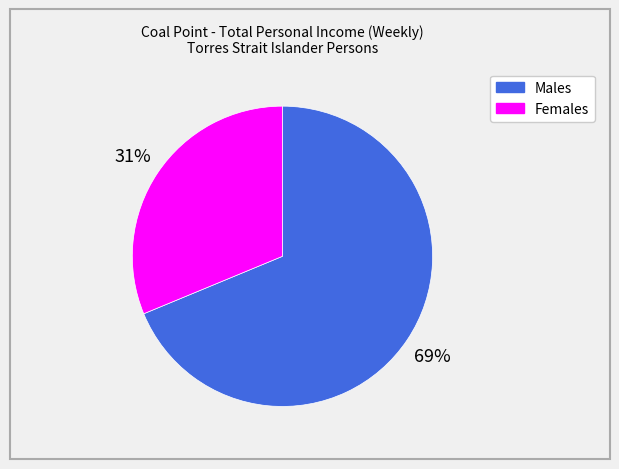

Between Males and Females, which is larger?

Males